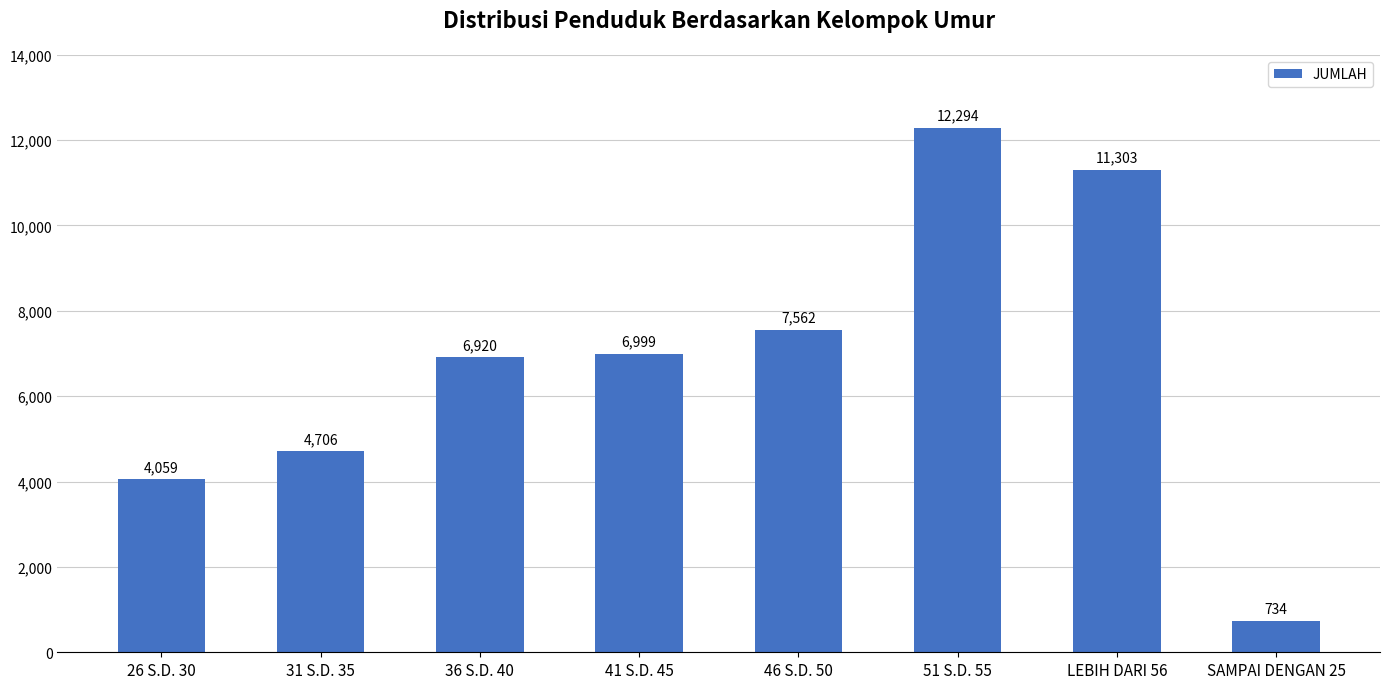

The chart shows a value of 6410 at 26 S.D. 30. True or false?

False